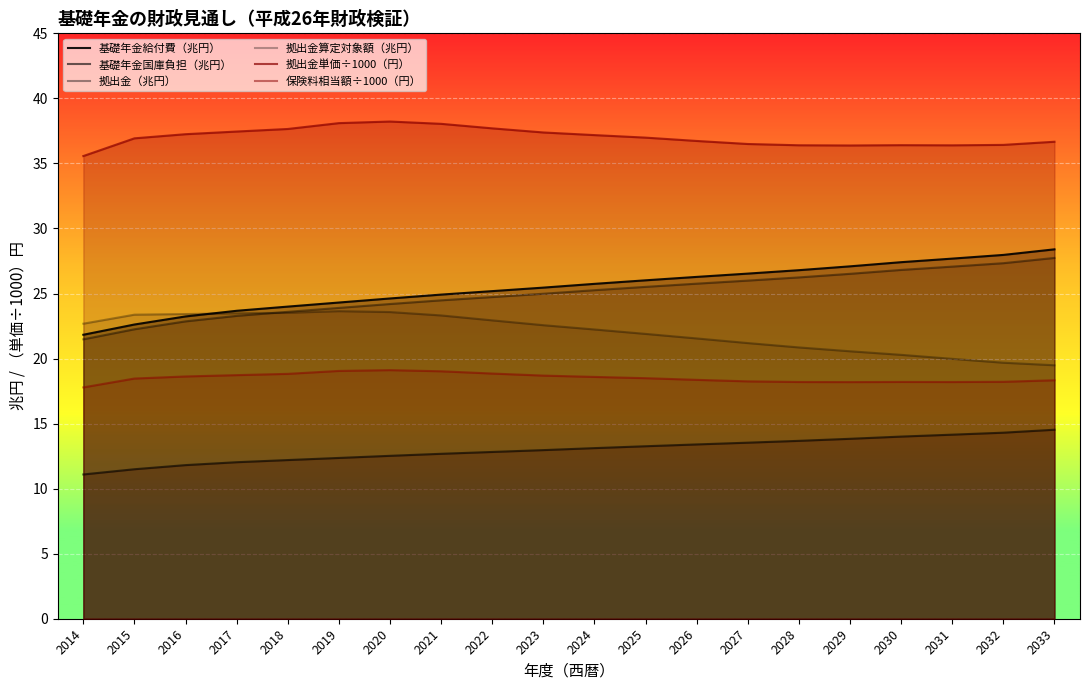

What is the difference between the maximum and minimum values in the 基礎年金給付費（兆円） series?

6.6